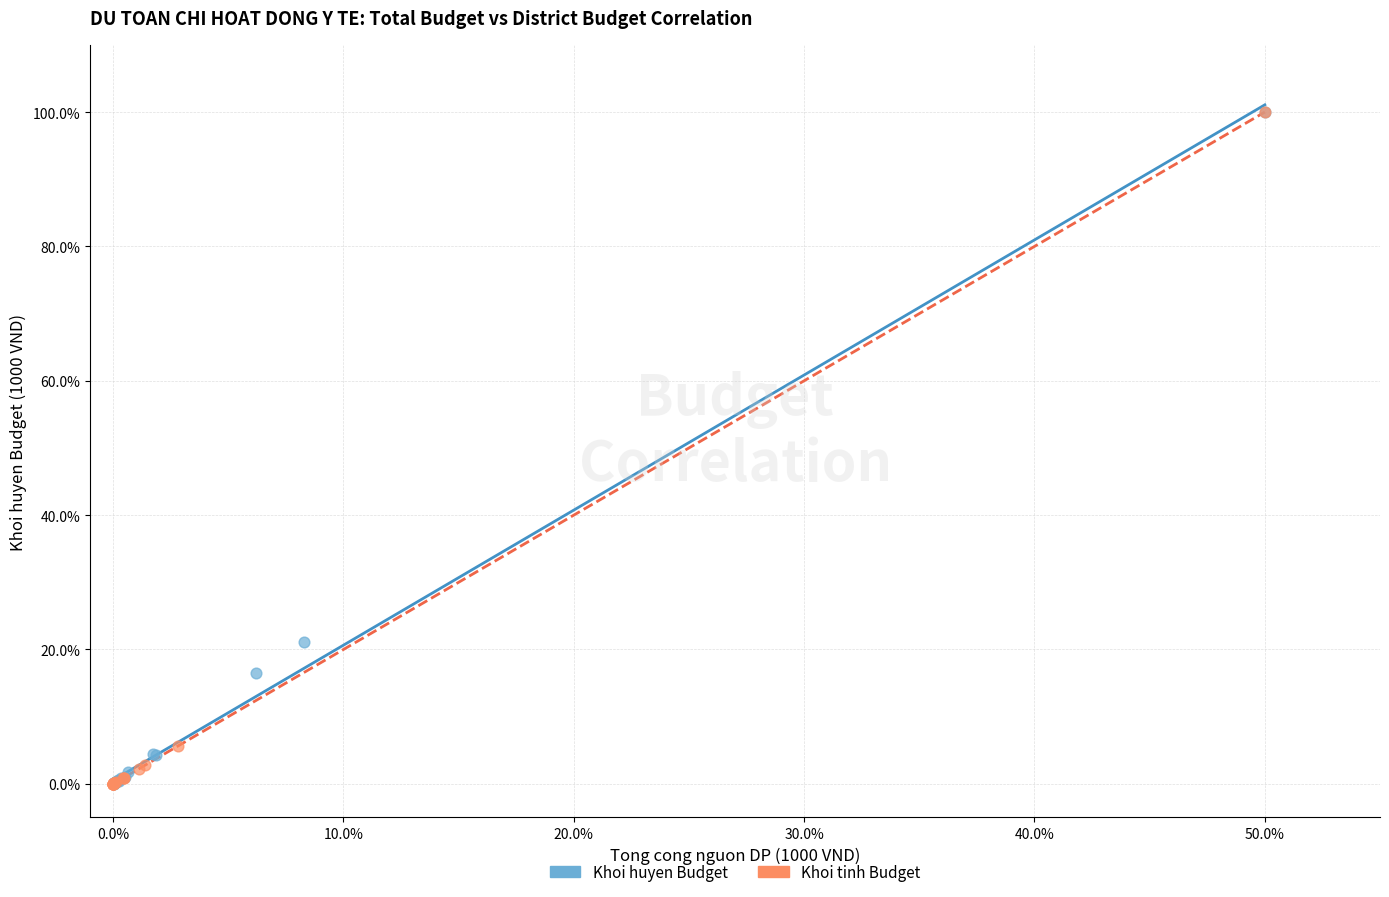

Which series has the largest Y range (max minus min)?

Khoi tinh Budget